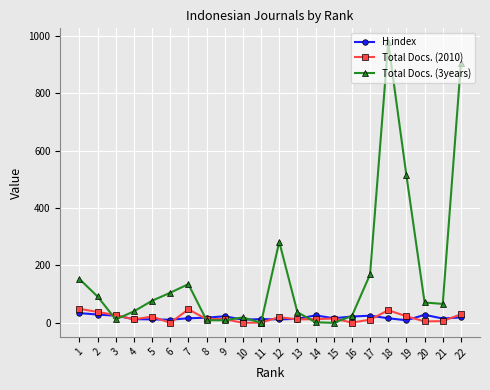

Count the number of data series in this chart.

3